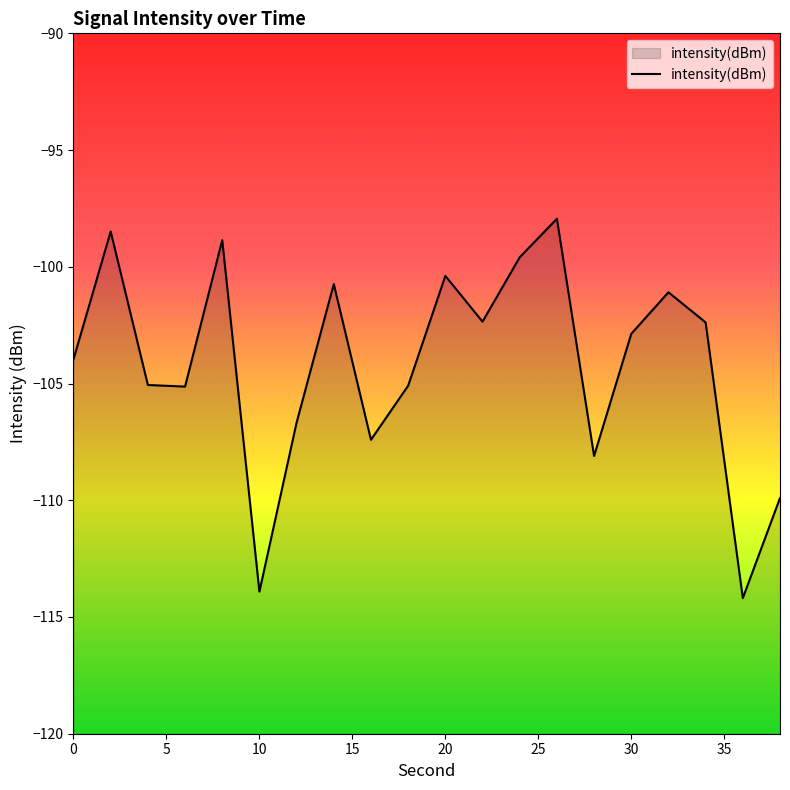

The value at 30 is -140.4. True or false?

False